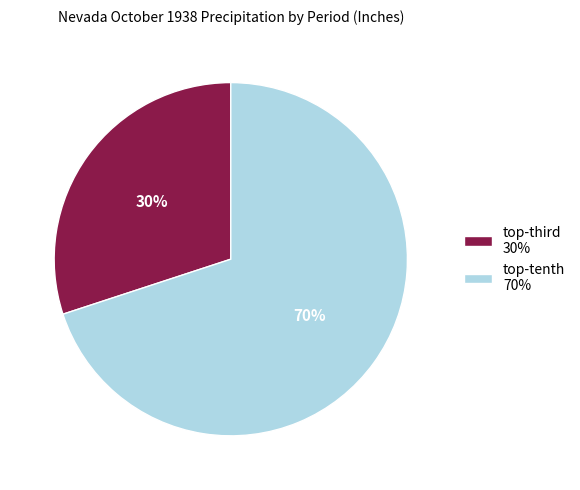

Rank the categories by value from highest to lowest.

top-tenth 70%, top-third 30%